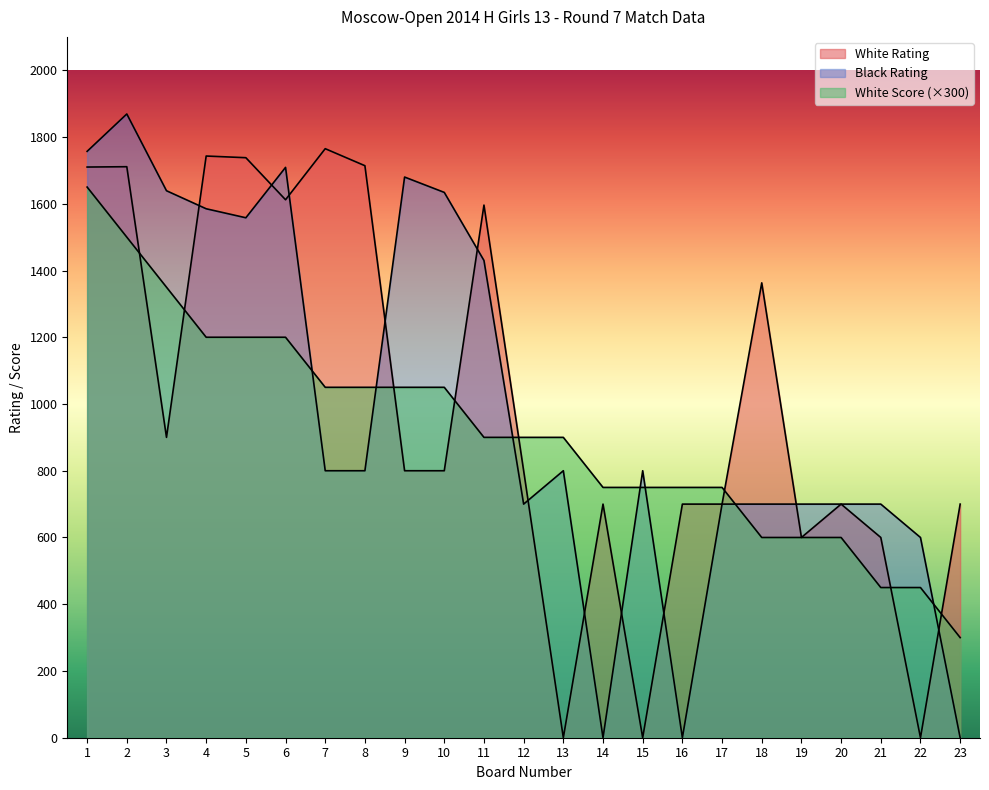

After their last crossing, which series has the higher values: Black Rating or White Score?

White Score